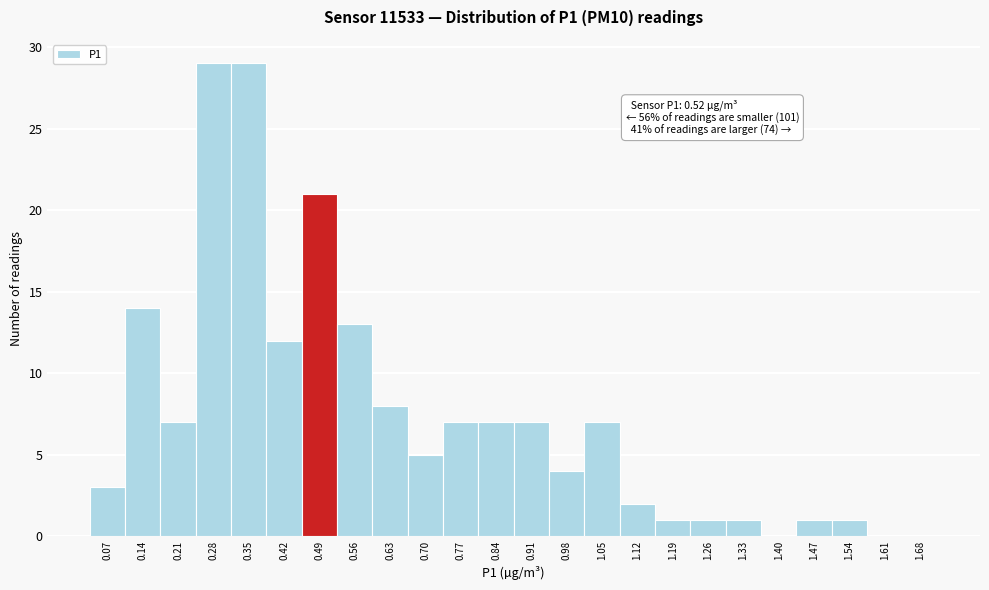

Reading right to left, extract all data points from this chart.

1.68=0	1.61=0	1.54=1	1.47=1	1.40=0	1.33=1	1.26=1	1.19=1	1.12=2	1.05=7	0.98=4	0.91=7	0.84=7	0.77=7	0.70=5	0.63=8	0.56=13	0.49=21	0.42=12	0.35=29	0.28=29	0.21=7	0.14=14	0.07=3